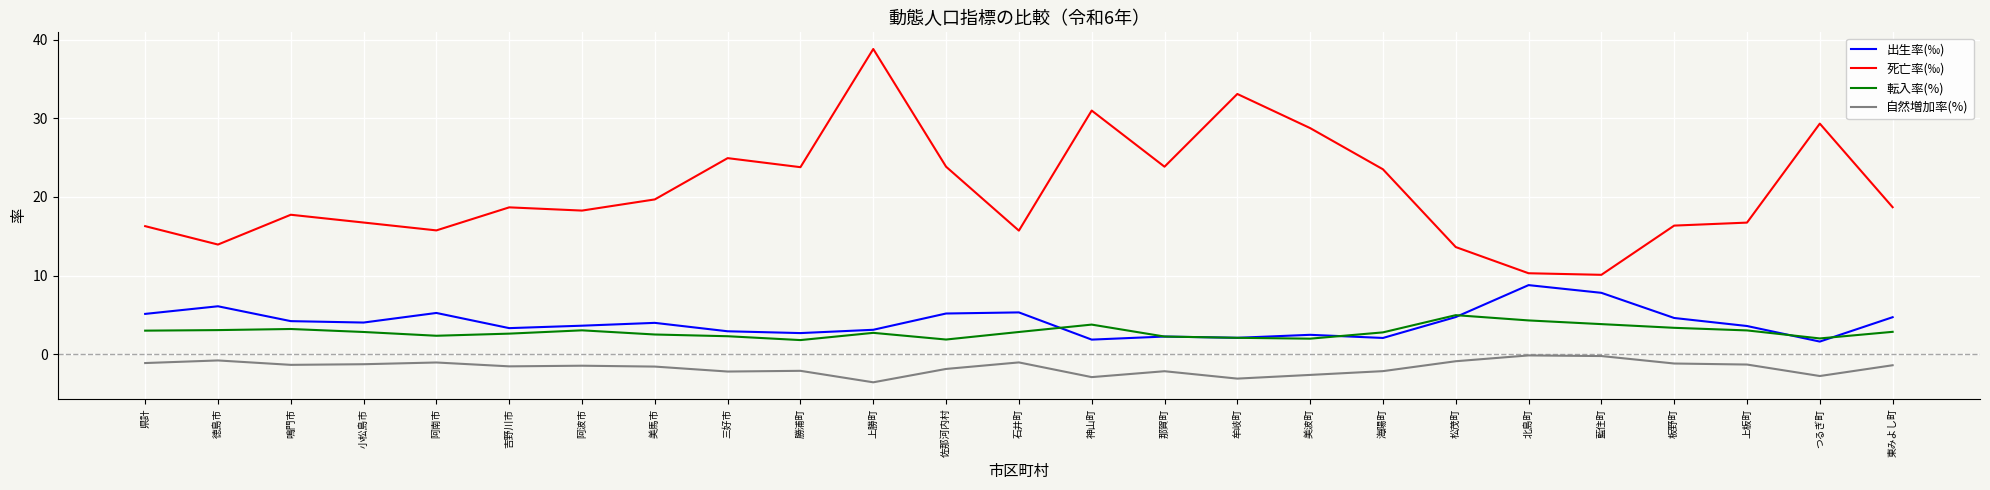

Is it true that 転入率(%) equals 5.0 at 県計?

False